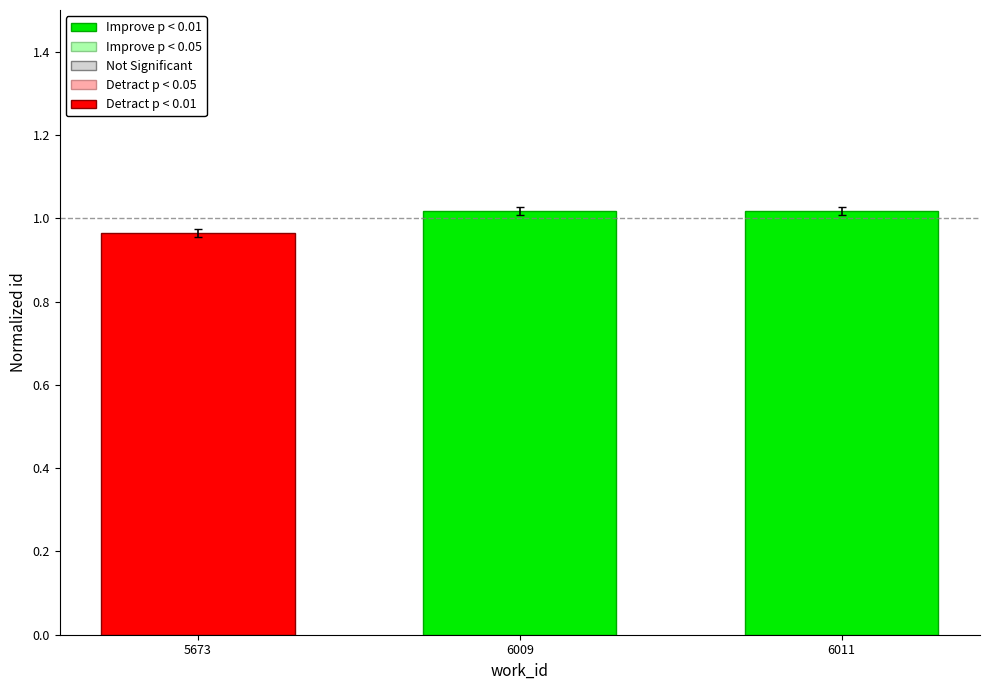

What is the difference between the maximum and minimum values?

0.1